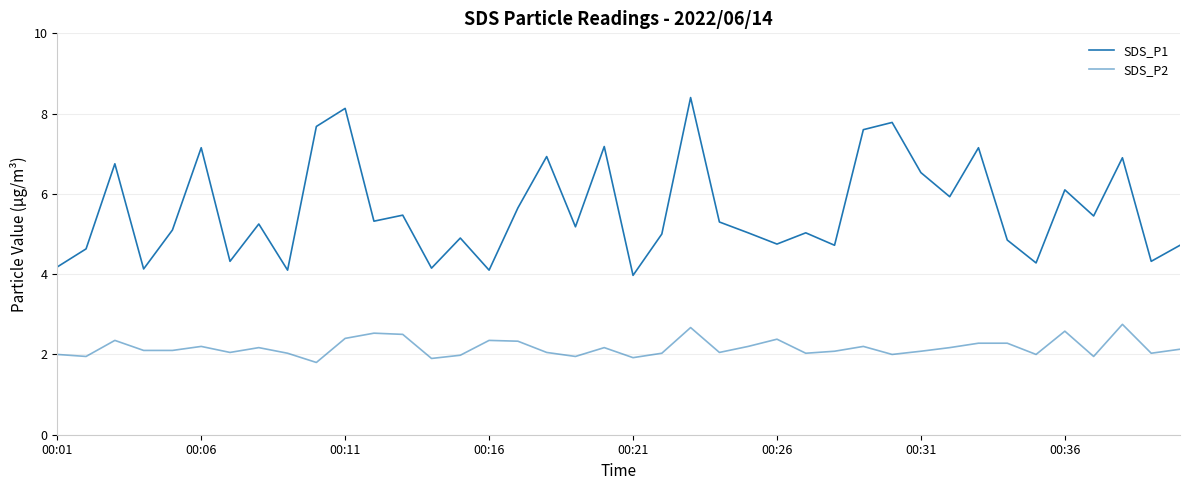

Does the chart display data point markers on the line(s)?

No